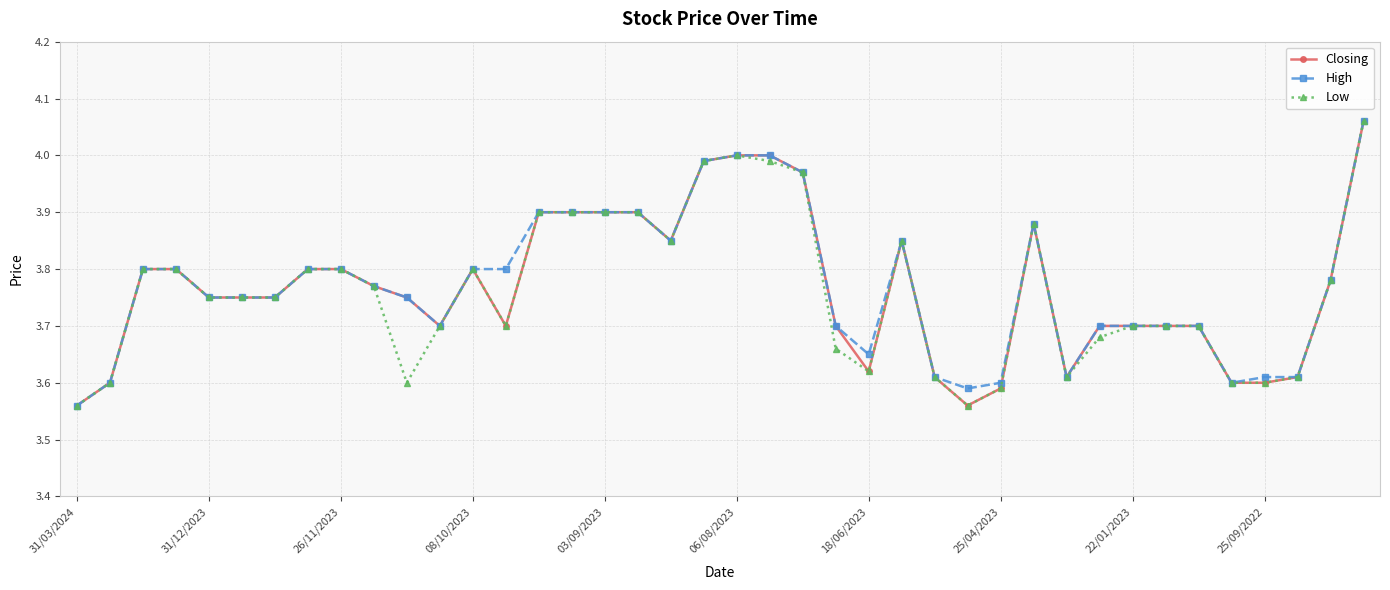

At how many categories does at least one series exceed 3?

40